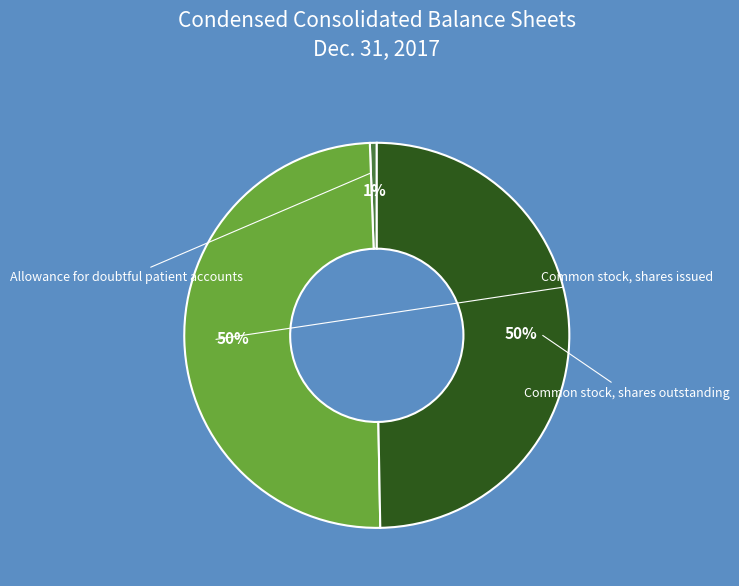

To the nearest percent, what is the difference between the largest and smallest slice percentages?

49%